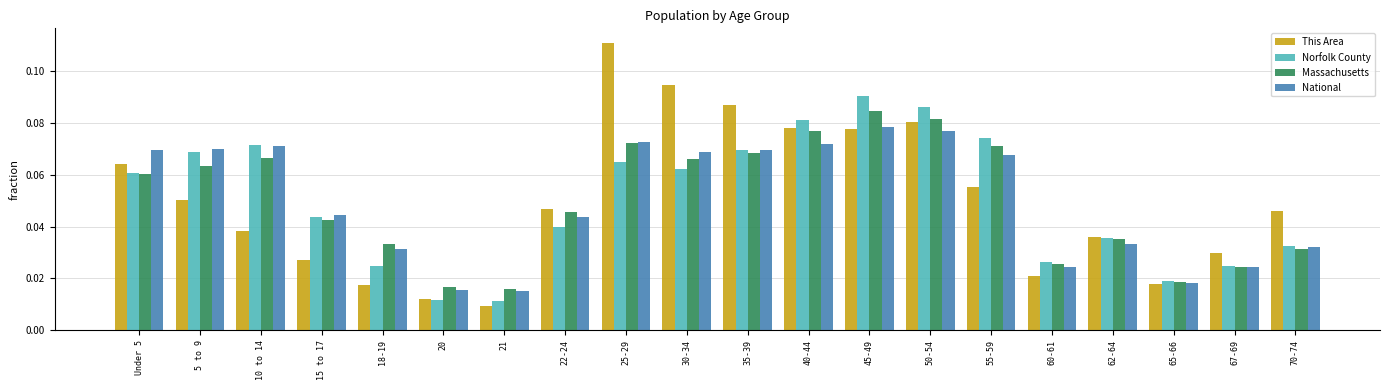

Is it true that Norfolk County equals 0.1 at 62-64?

False